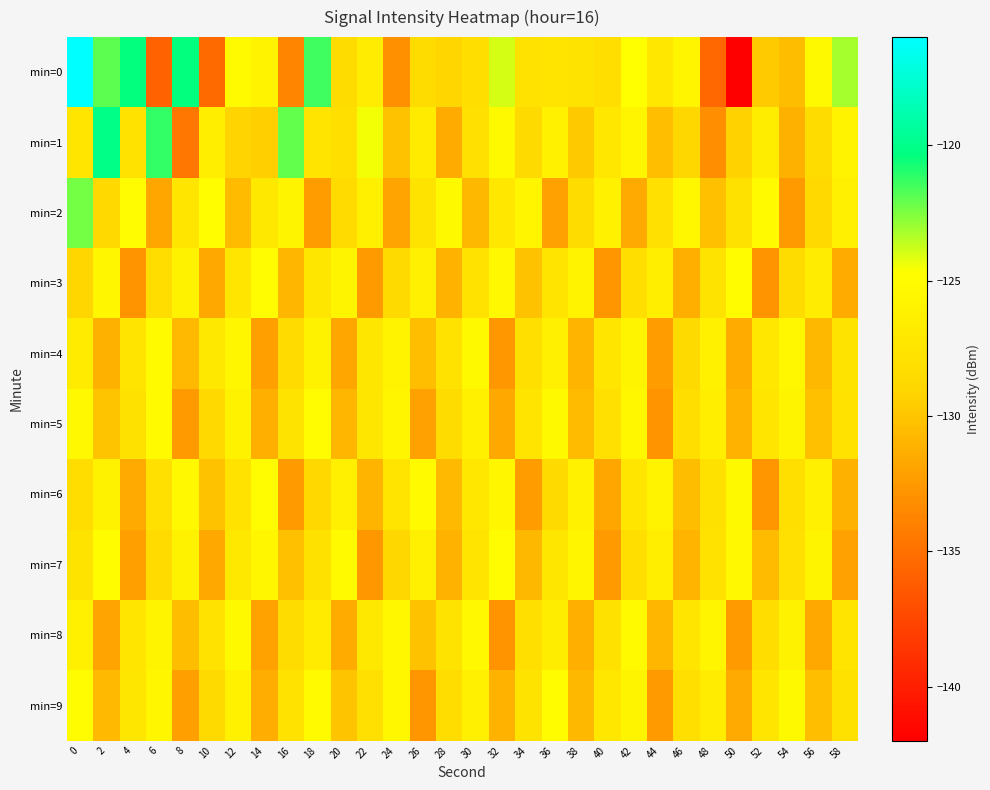

Which series changed the most between 40 and 58?

min=0